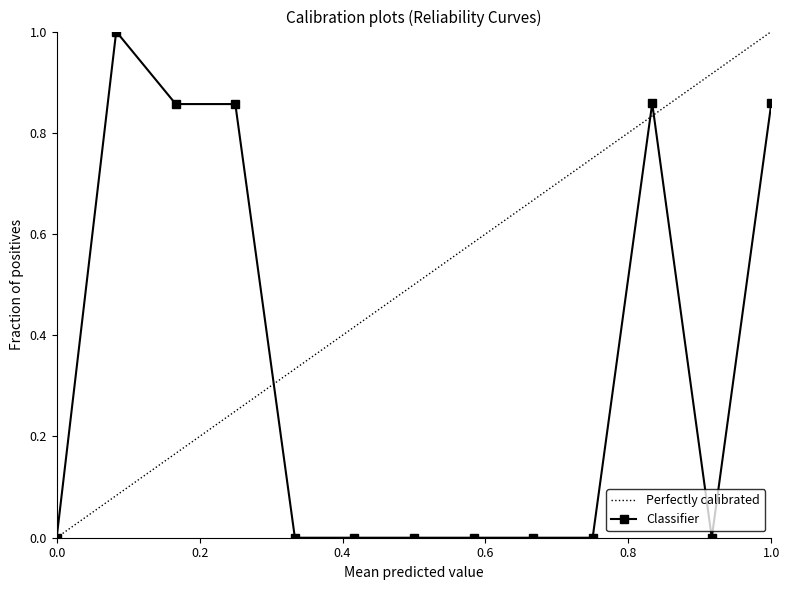

Reading left to right, what are all the values shown in this chart?

0.0	1.0	0.9	0.9	0.0	0.0	0.0	0.0	0.0	0.0	0.9	0.0	0.9